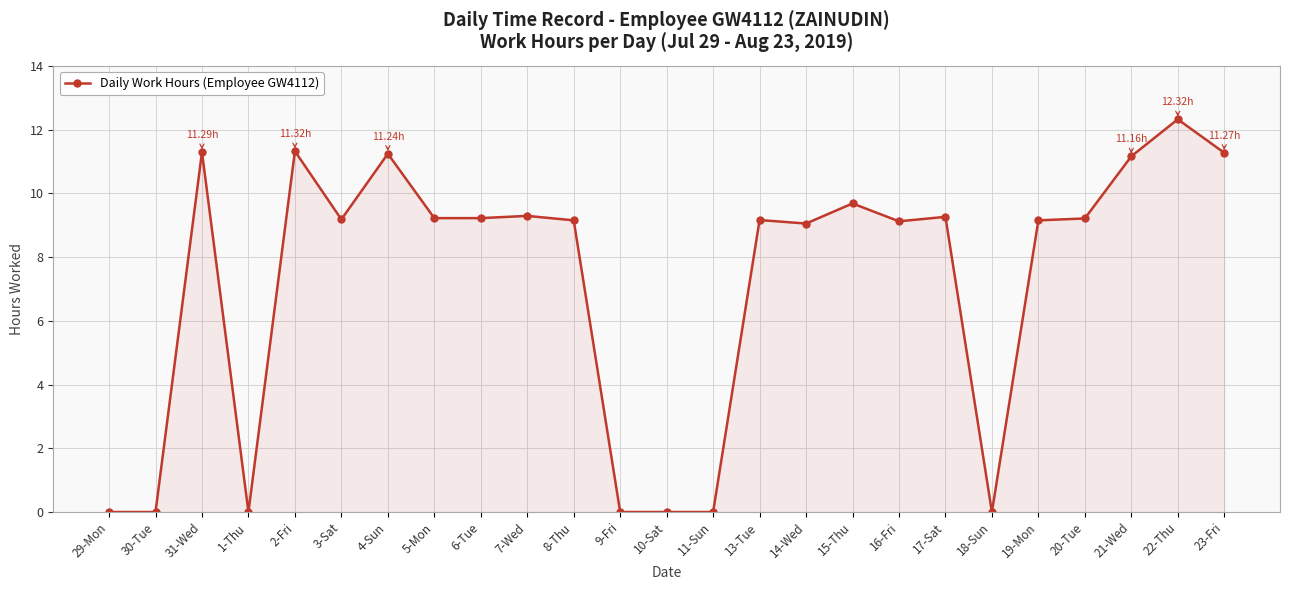

Where is the first local maximum?

31-Wed